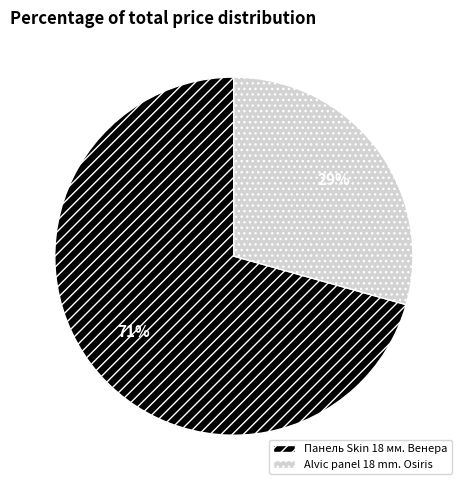

To the nearest percent, what is the combined percentage of Alvic panel 18 mm. Osiris and Панель Skin 18 мм. Венера?

100%